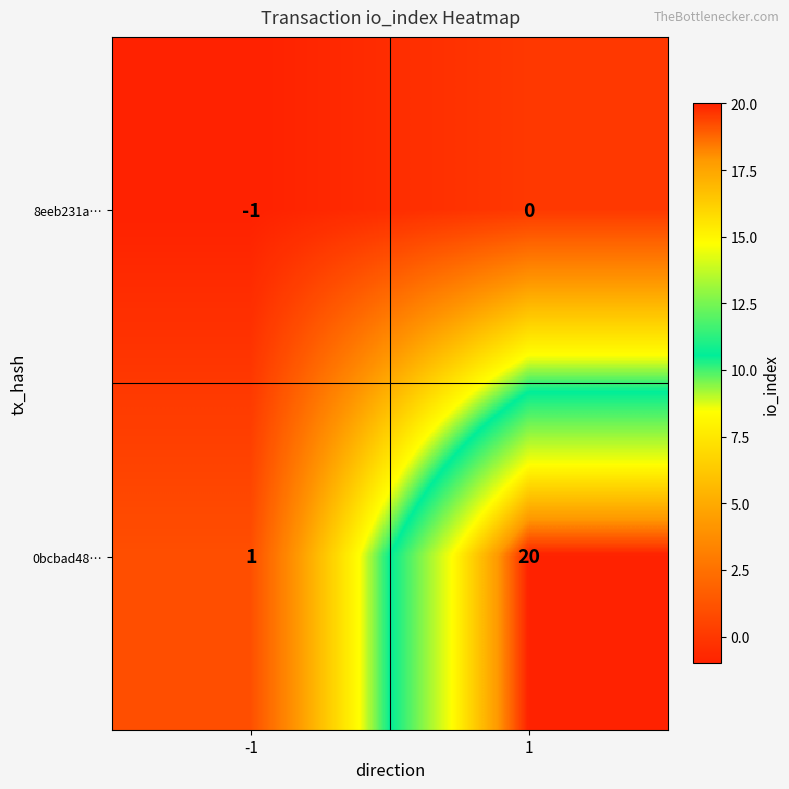

Reading left to right, extract all data points from this chart.

8eeb231a…: -1=-1	1=0
0bcbad48…: -1=1	1=20